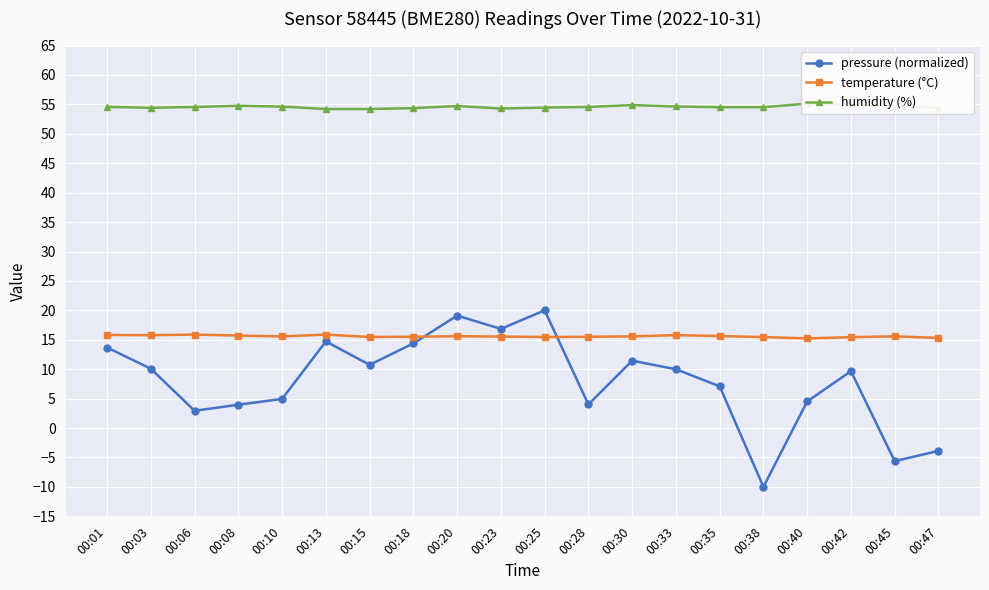

What is the highest value of the pressure (normalized) series?

20.0